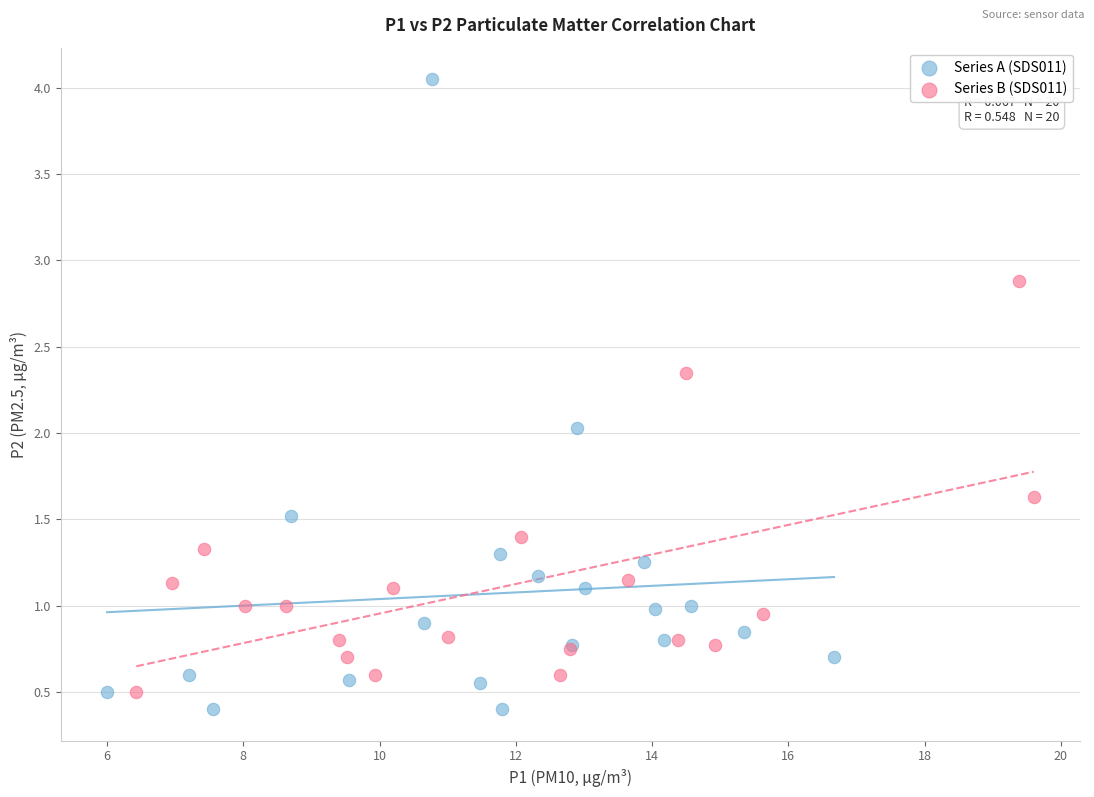

Which series has the widest spread of Y values?

Series A (SDS011)